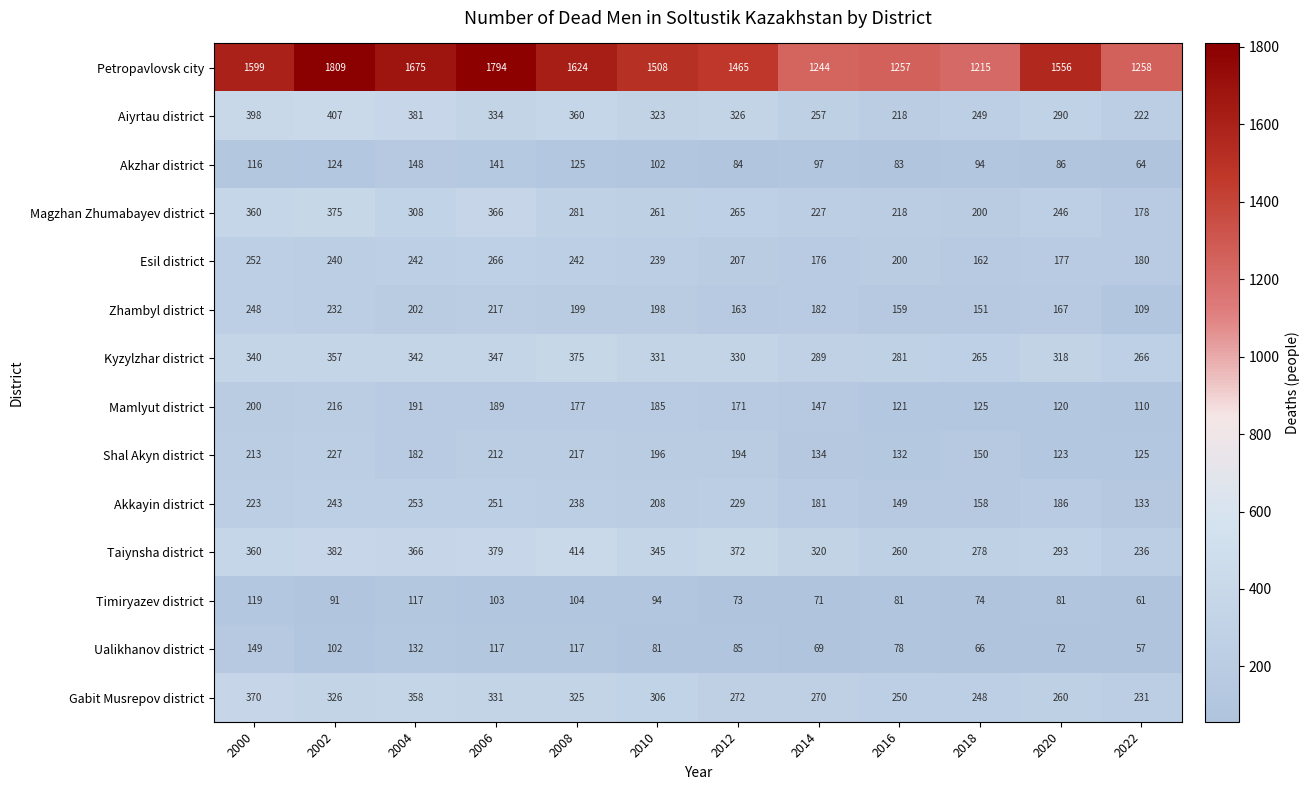

What is the sum of all Aiyrtau district values?

3765